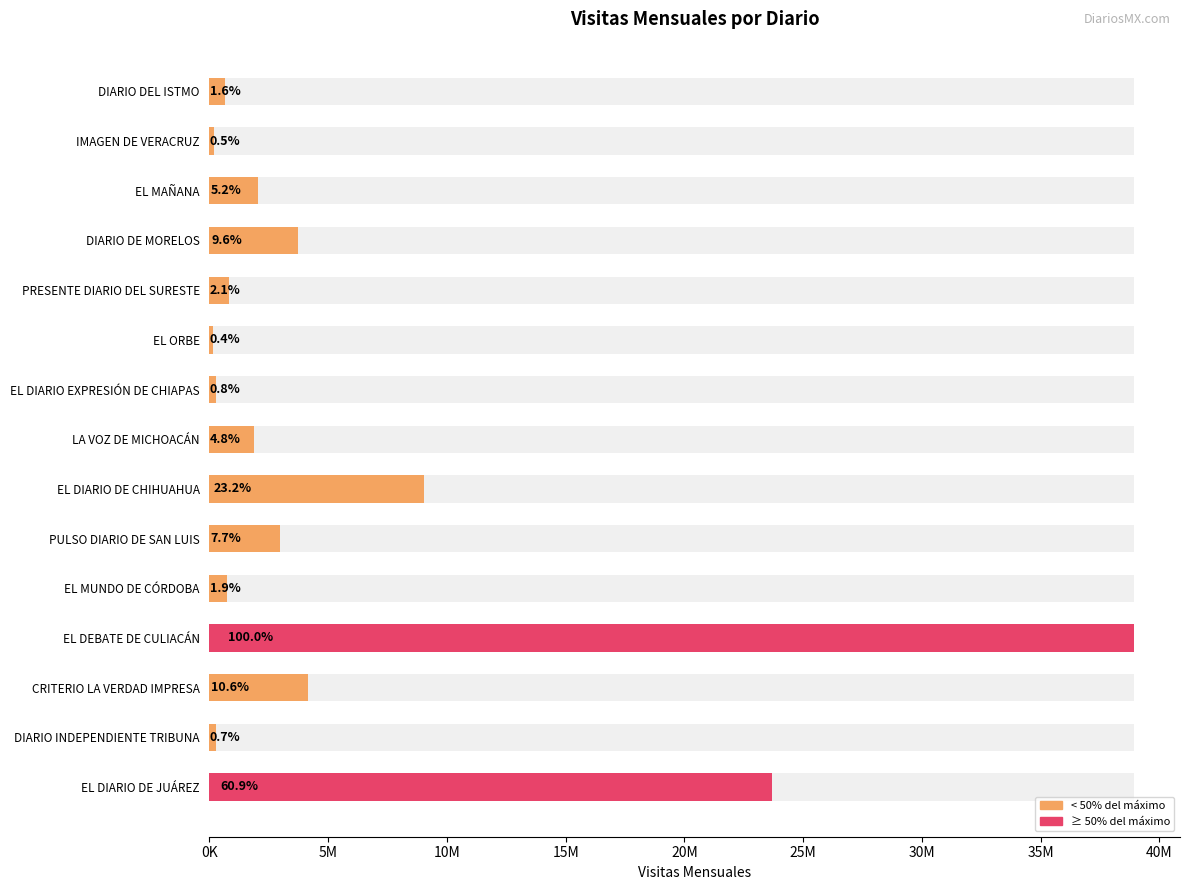

What is the difference between the values at EL DEBATE DE CULIACÁN and DIARIO DE MORELOS?

35168509